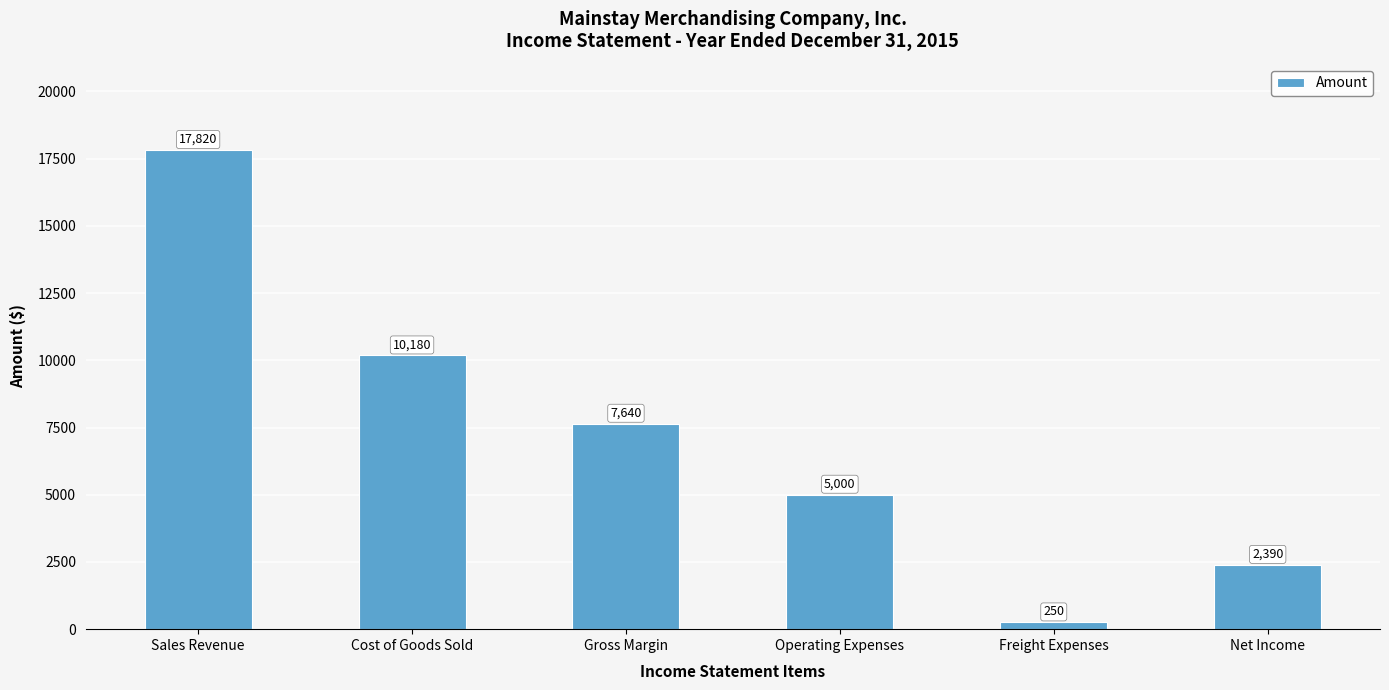

What is the label of the 6th bar from the right?

Sales Revenue